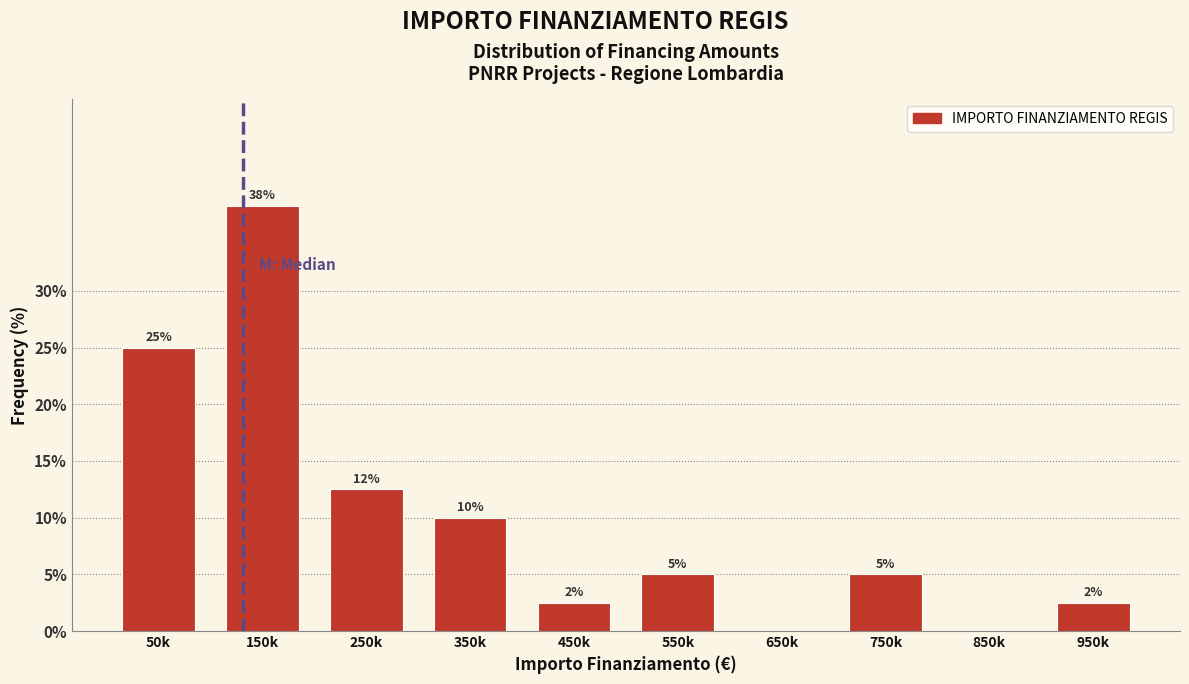

What is the greatest value displayed?

37.5